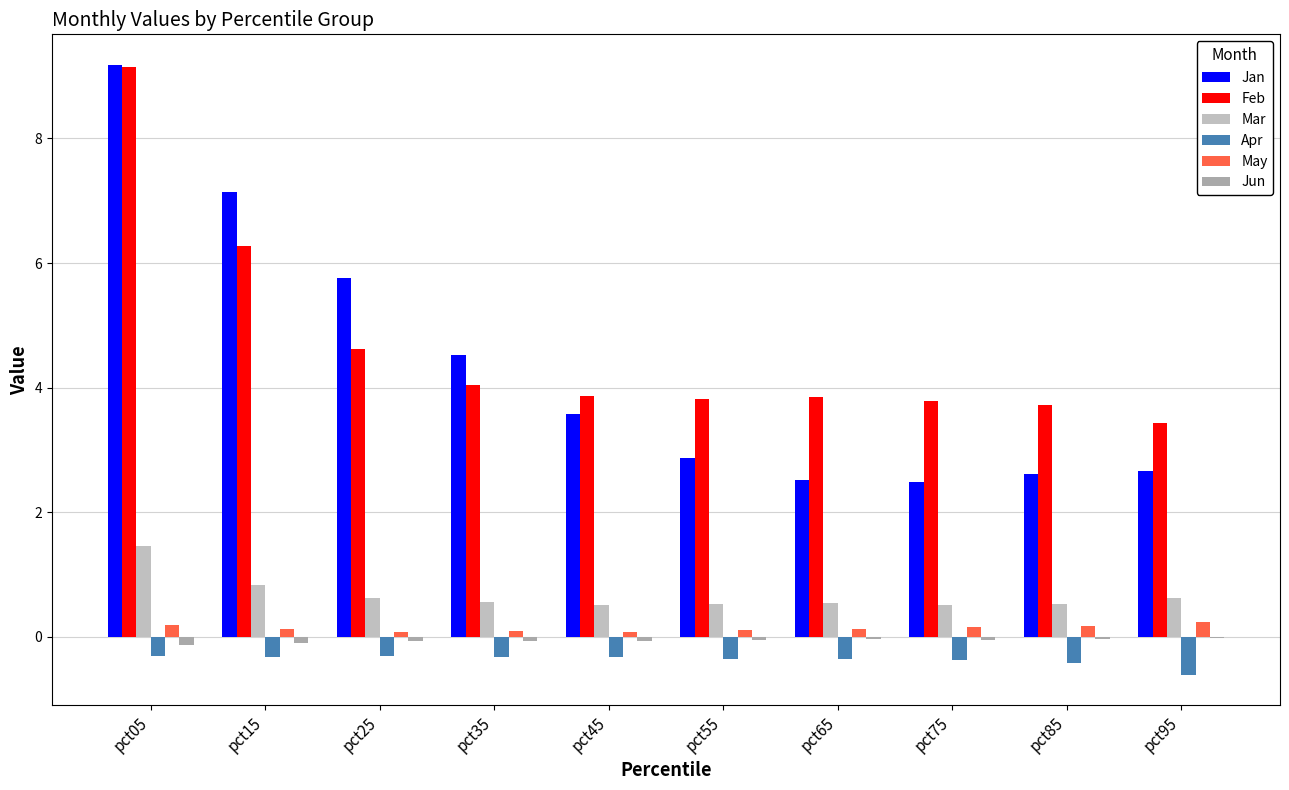

What is the value of the Jan bar at the 6th from the left?

2.9